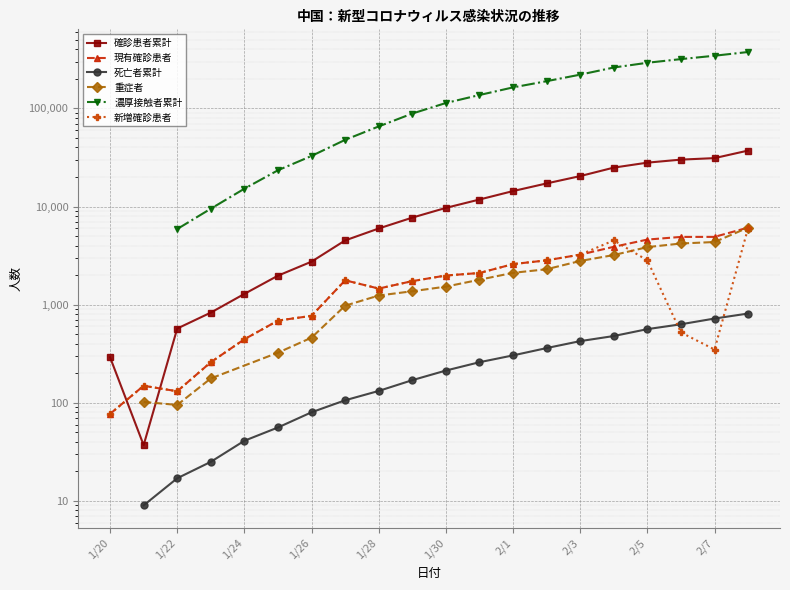

Where do 確診患者累計 and 新増確診患者 first cross each other?

1/20 and 1/21